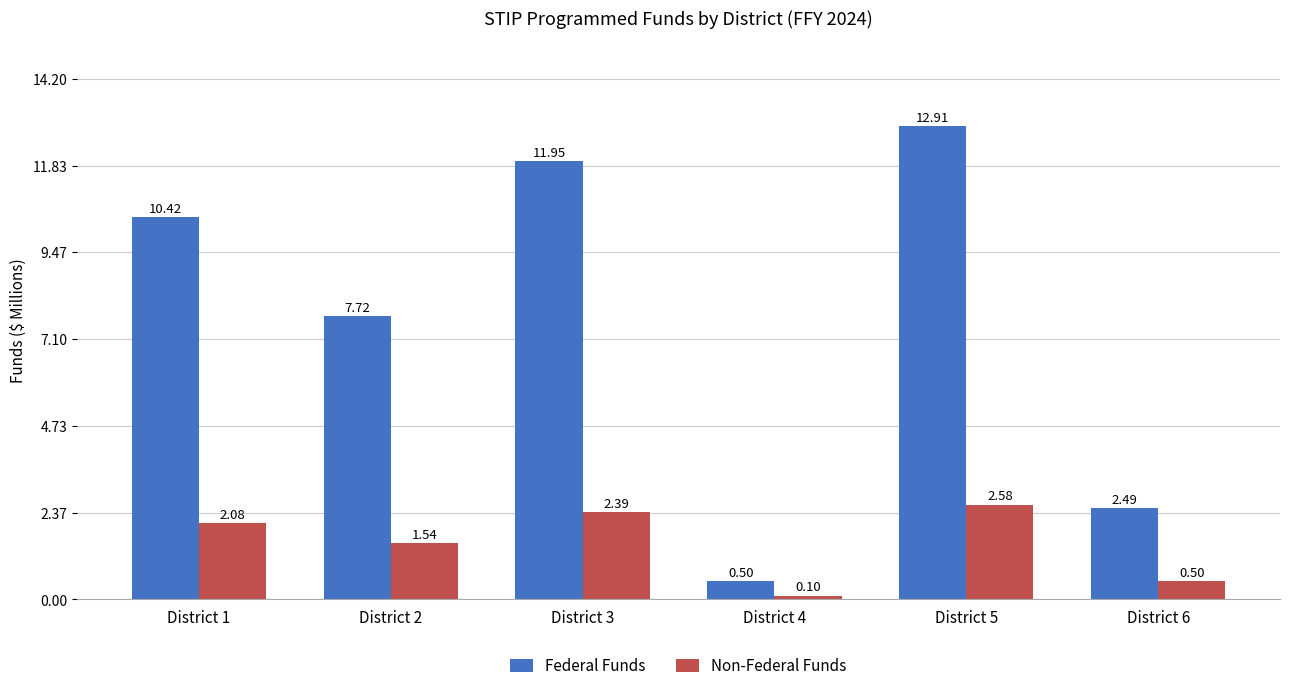

List the series in order of their peak value, lowest first.

Non-Federal Funds, Federal Funds